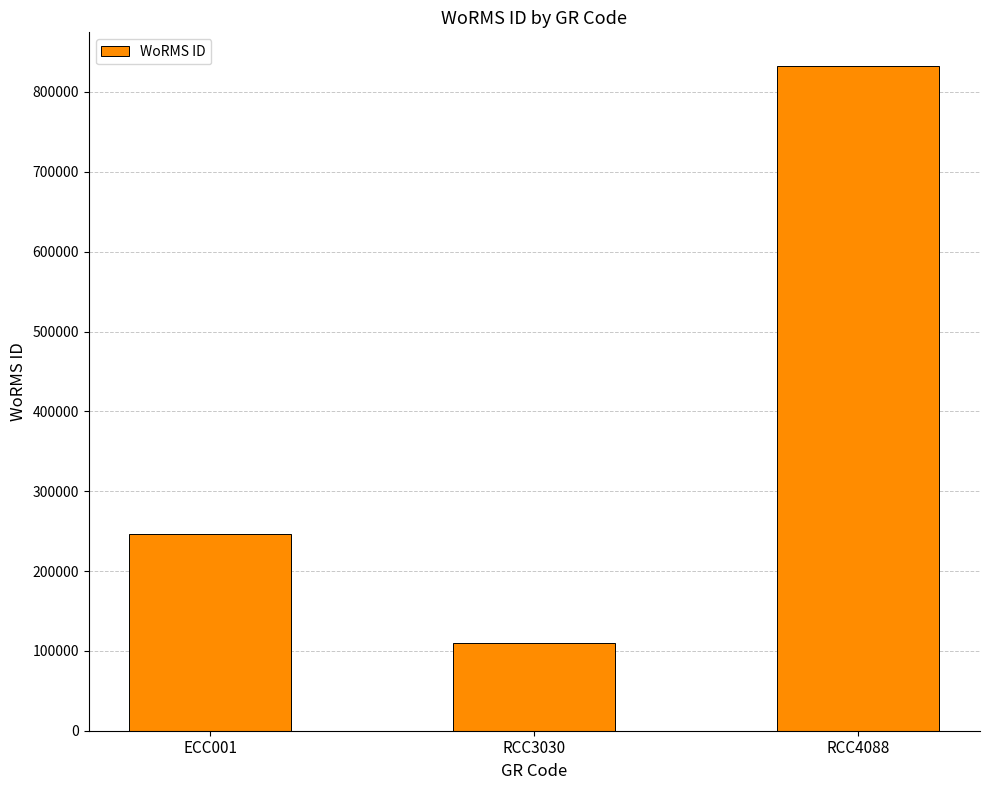

Reading left to right, extract all data points from this chart.

ECC001=246835	RCC3030=109711	RCC4088=833052